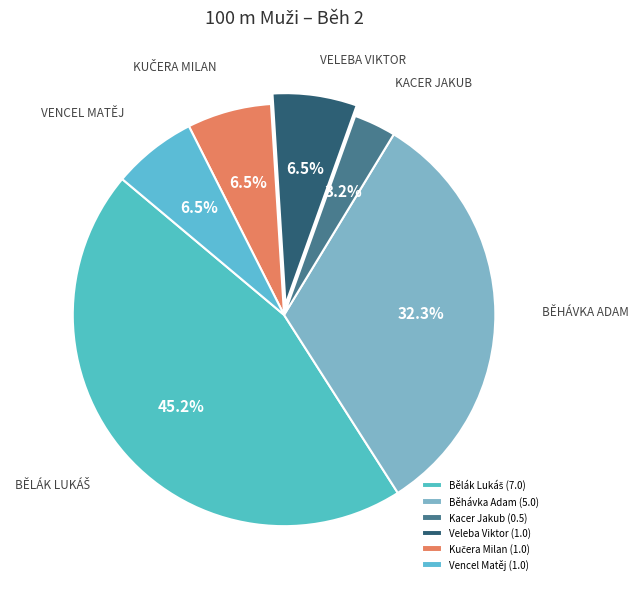

Does Kučera Milan represent more than half of the total?

No